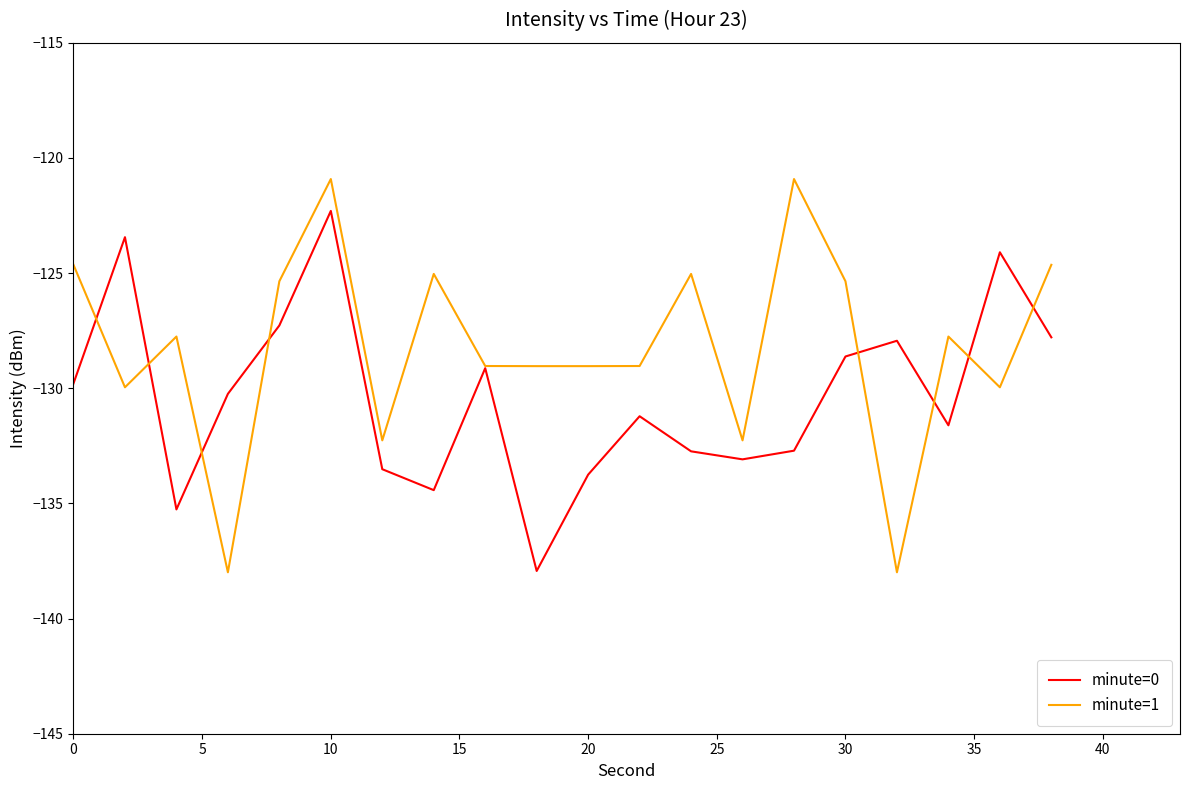

What is the minimum value shown in the chart?

-138.0